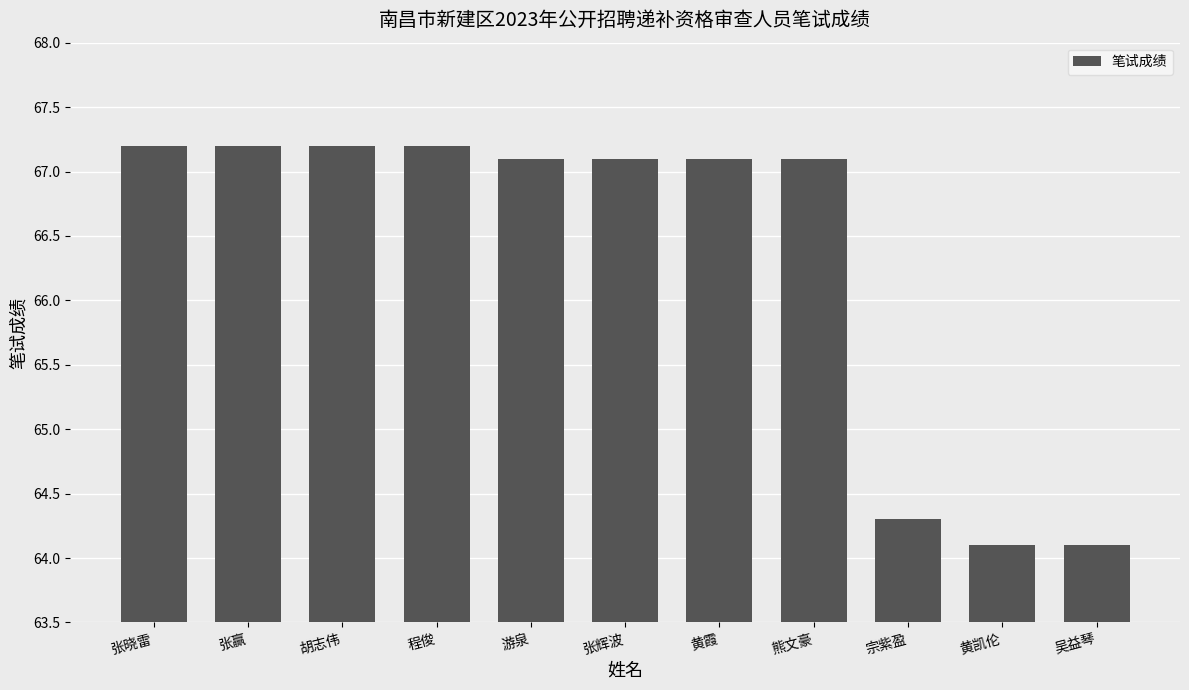

Reading right to left, what are all the values shown in this chart?

64.1	64.1	64.3	67.1	67.1	67.1	67.1	67.2	67.2	67.2	67.2